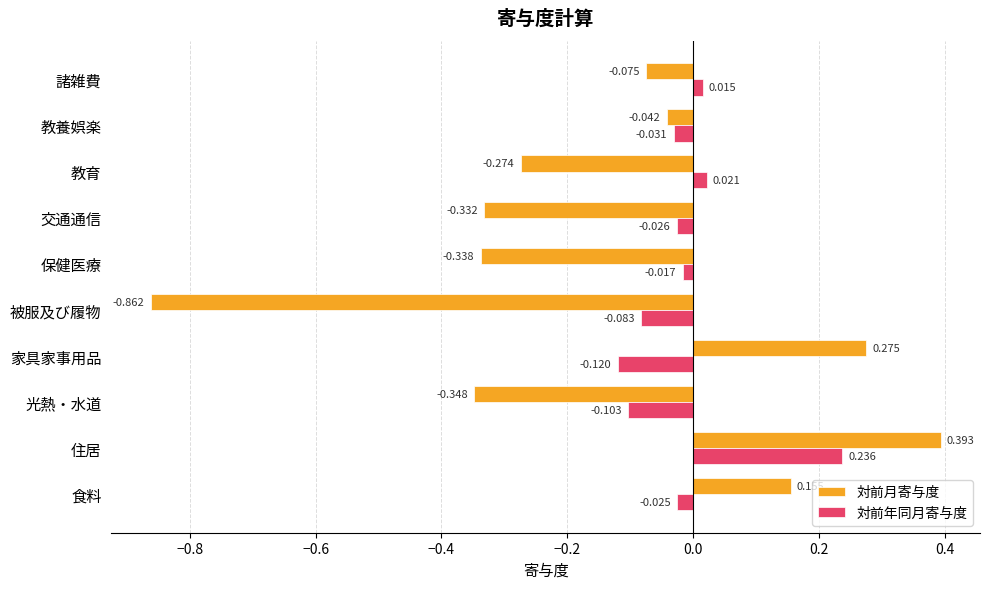

Rank the series at 食料 from lowest to highest value.

対前年同月寄与度, 対前月寄与度